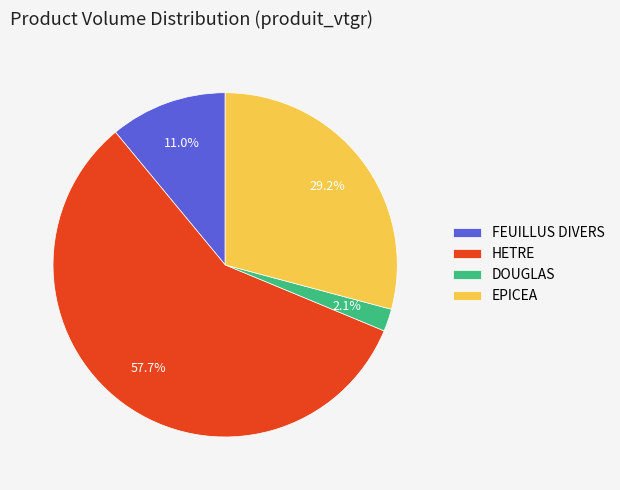

What is the largest slice in the pie chart?

HETRE